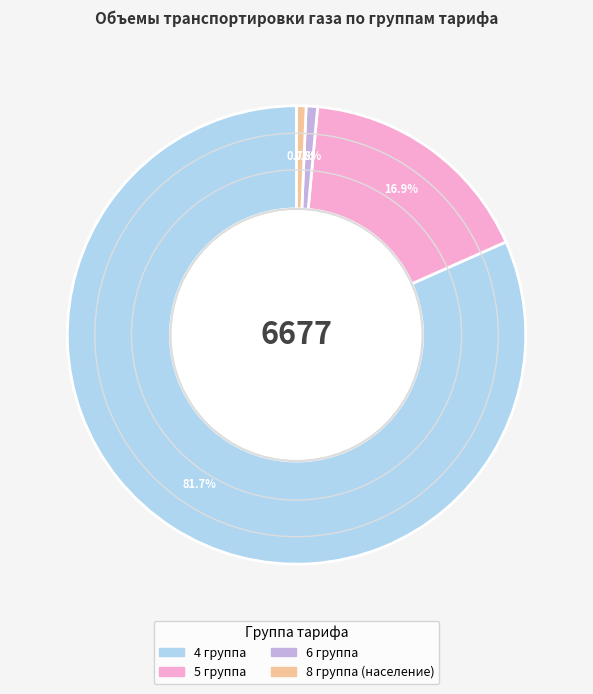

Count the number of slices in the pie.

4